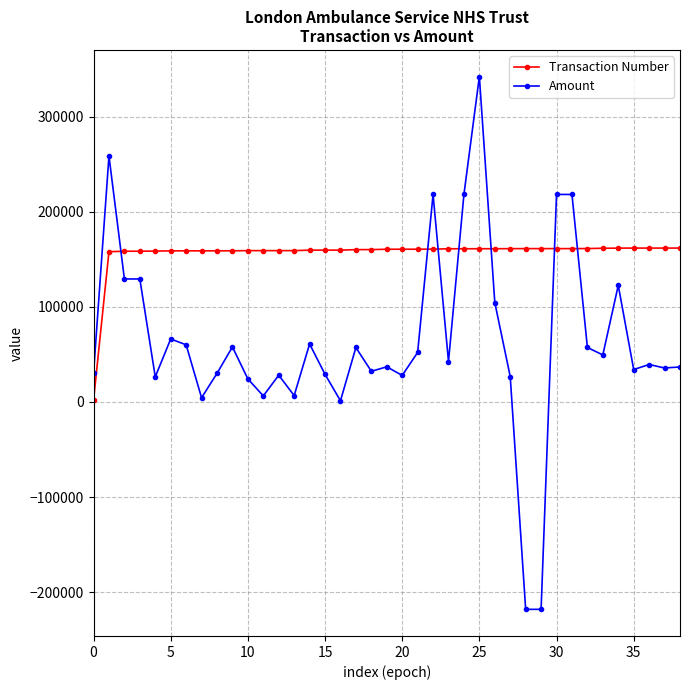

Which series has the widest spread of values?

Amount